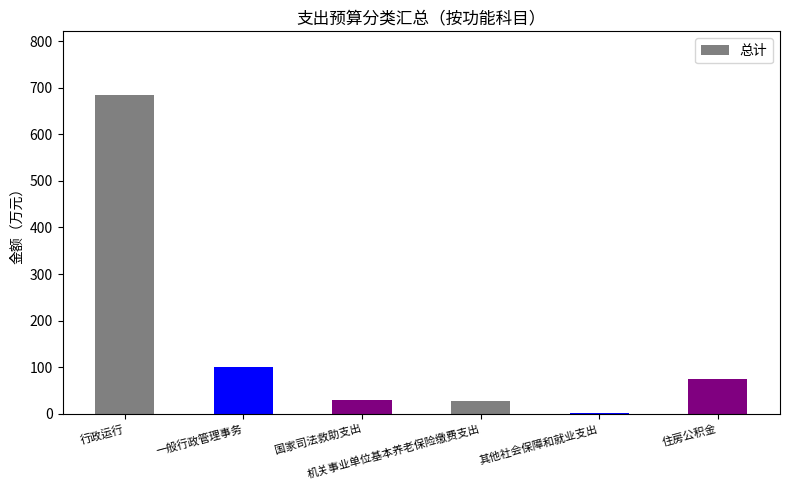

Between 机关事业单位基本养老保险缴费支出 and 其他社会保障和就业支出, which is larger?

机关事业单位基本养老保险缴费支出